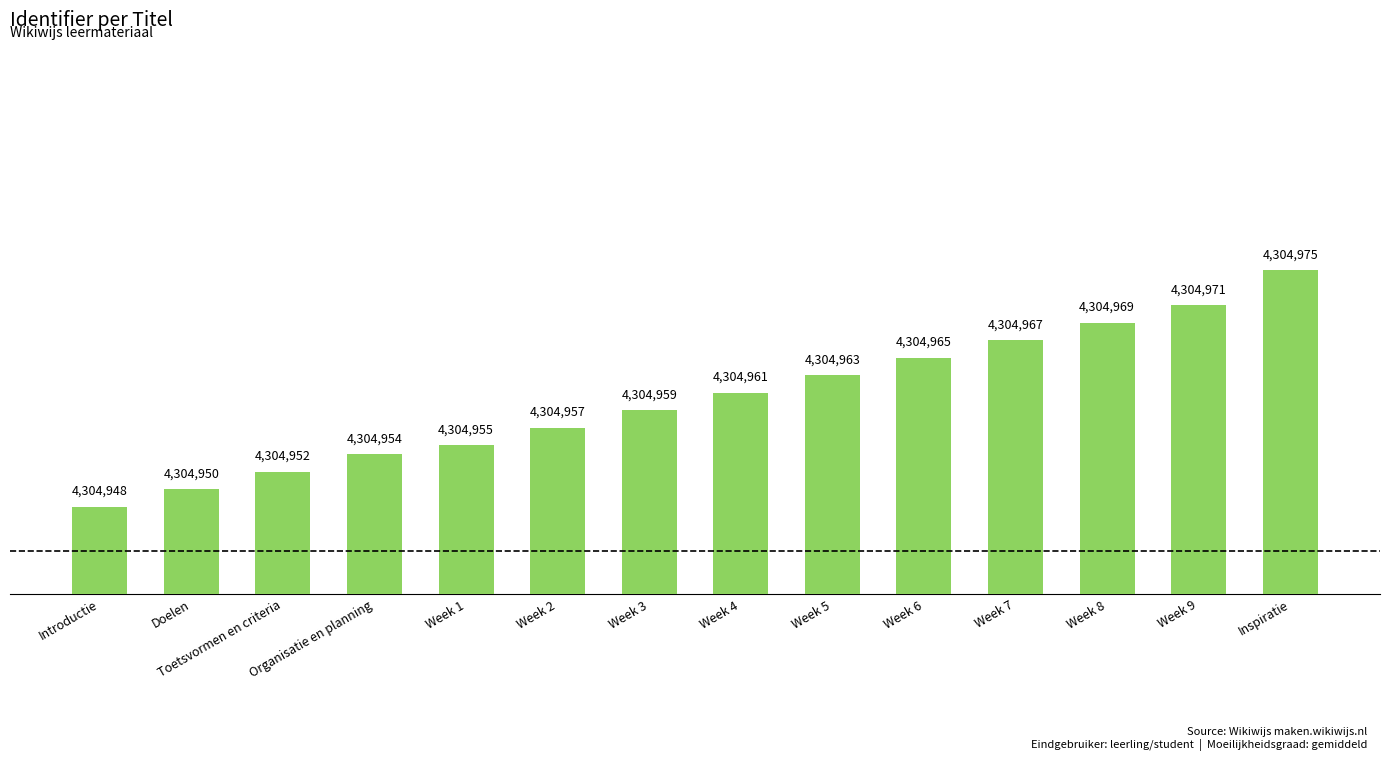

What is the approximate value at Toetsvormen en criteria?

4304952